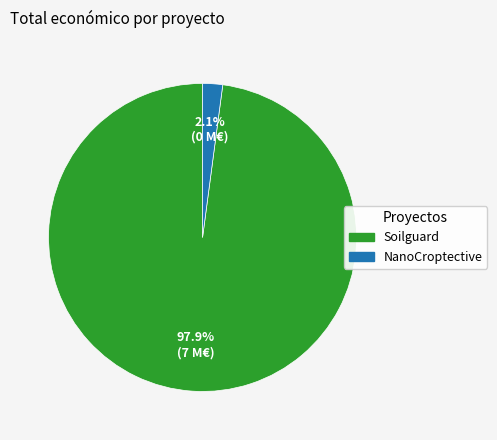

Does any single category account for the majority?

Yes